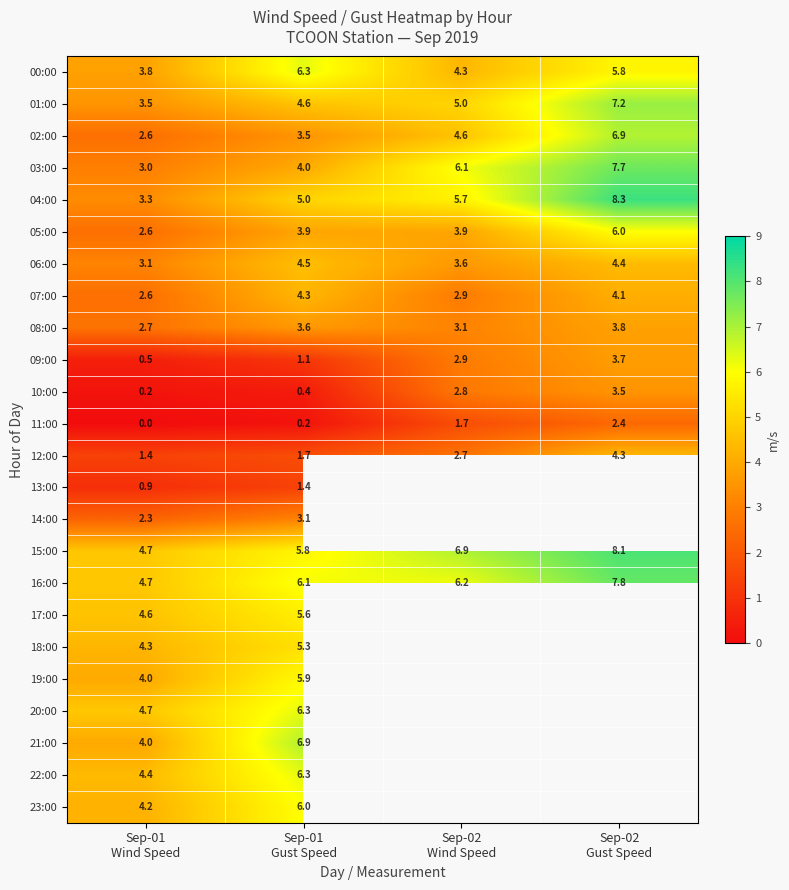

What is the sum of all 06:00 values?

15.6